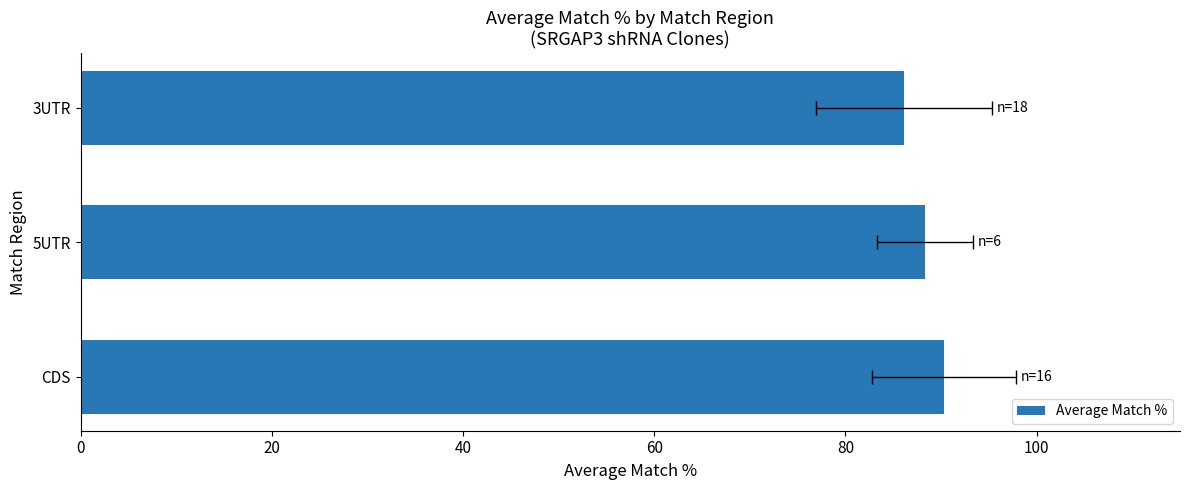

Approximately how many times larger is the value at 5UTR compared to 3UTR?

1.0